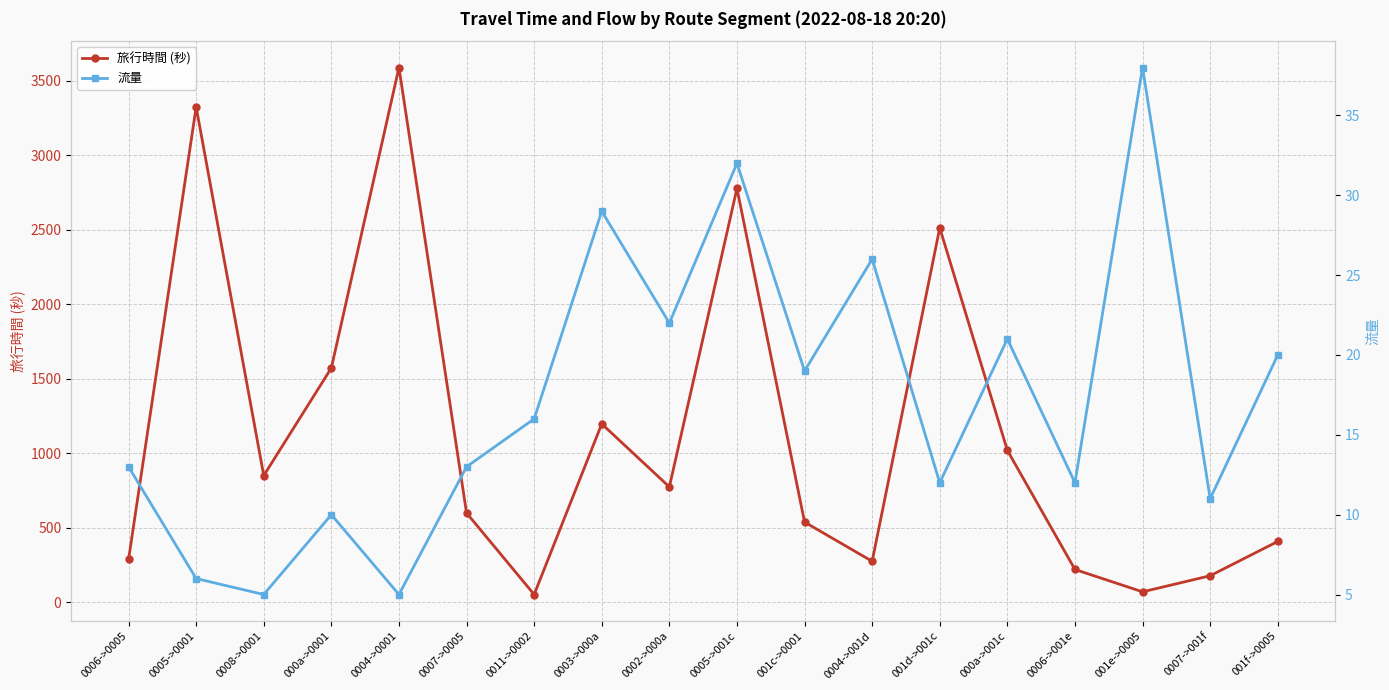

True or false: 流量 has a value of 9 at 0005->0001.

False